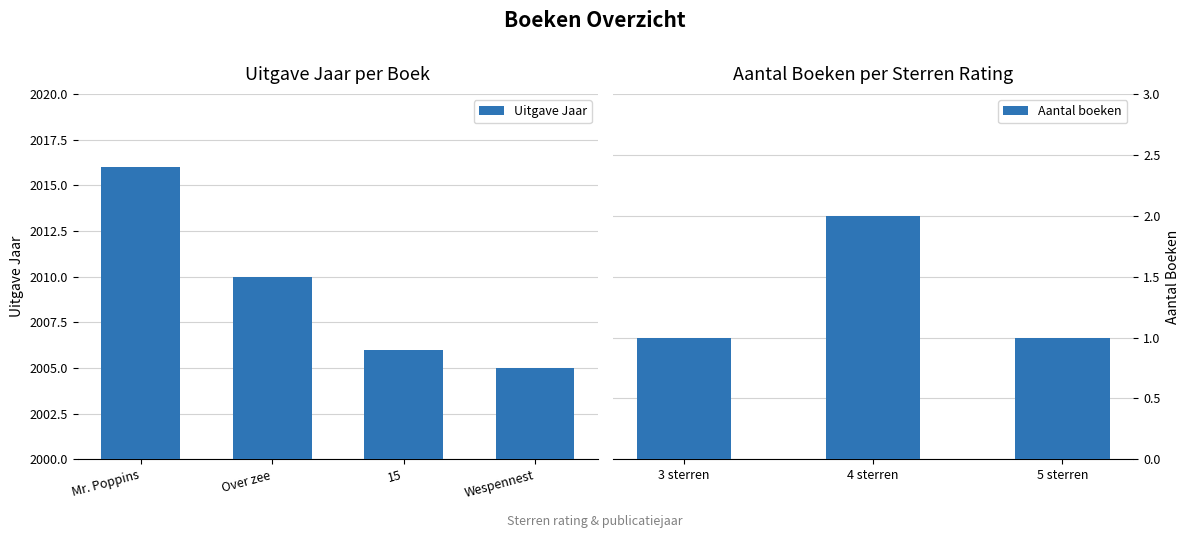

What position from the right is Wespennest?

1